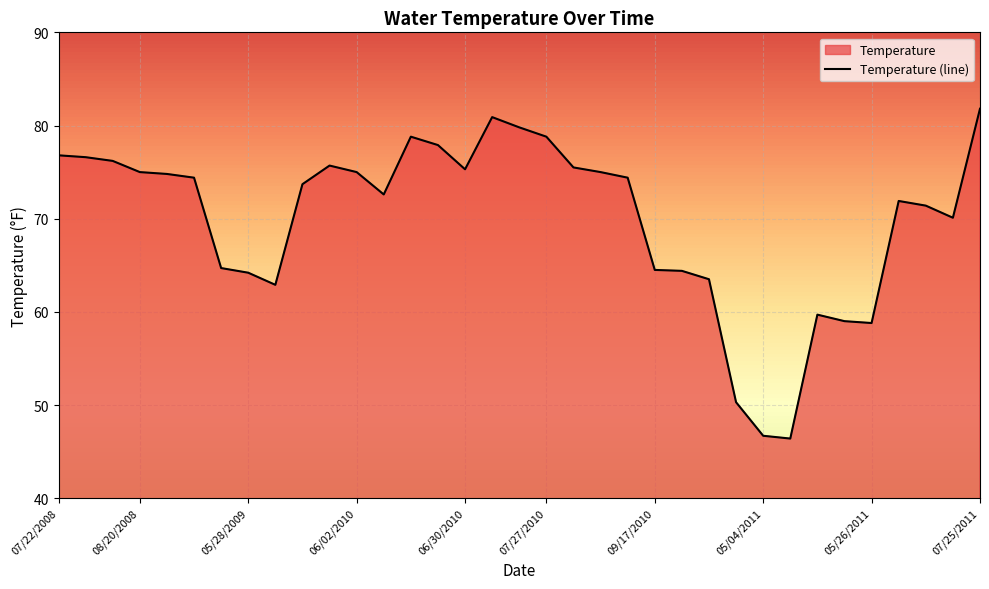

At which category does the chart reach its peak across all series?

07/25/2011